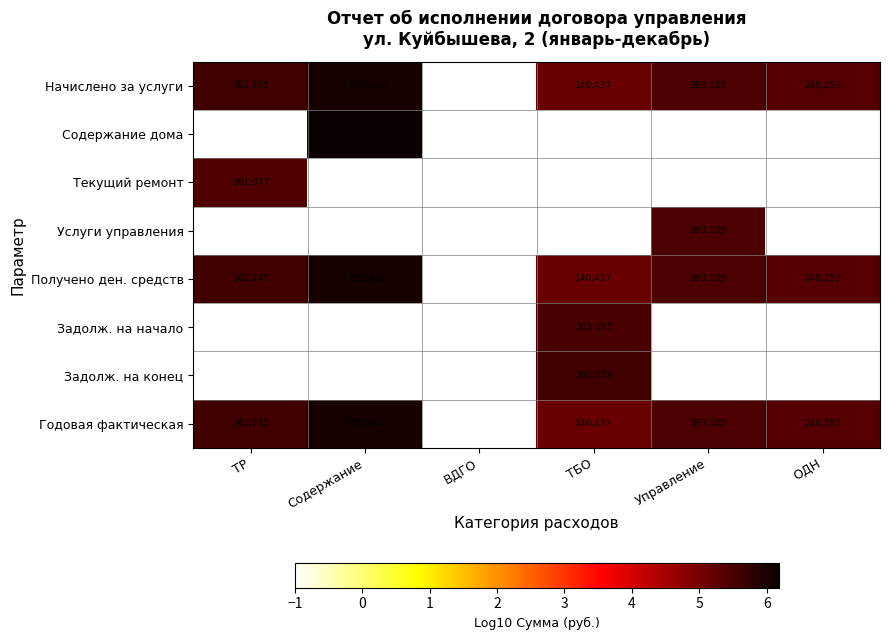

The value of Услуги управления at Управление is 81838. True or false?

False